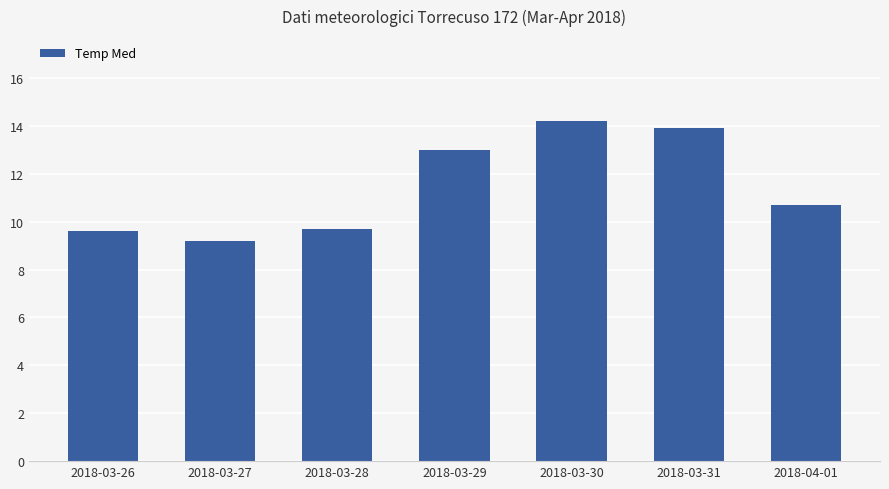

What is the difference between the second highest and minimum values?

4.7